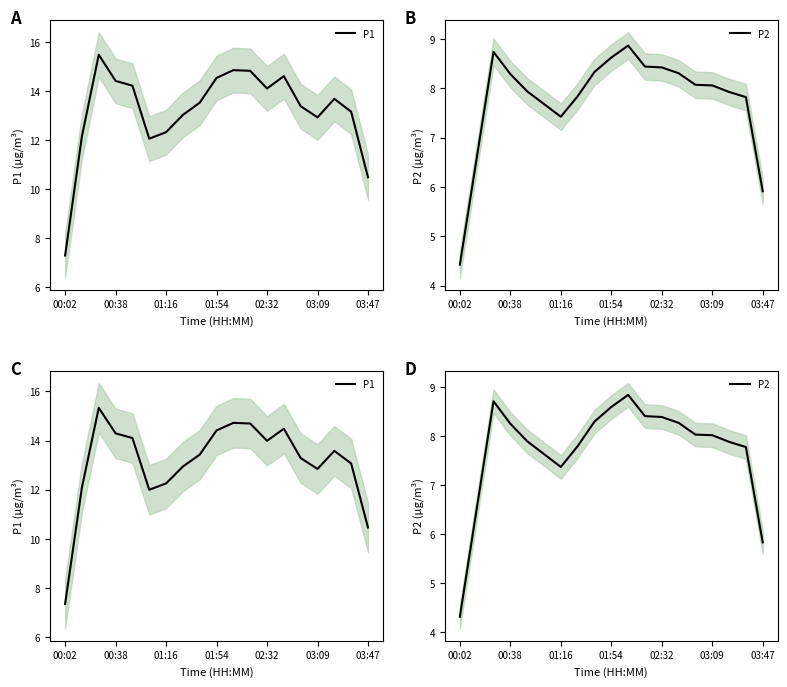

What are all the series names shown in the legend?

P1, P2